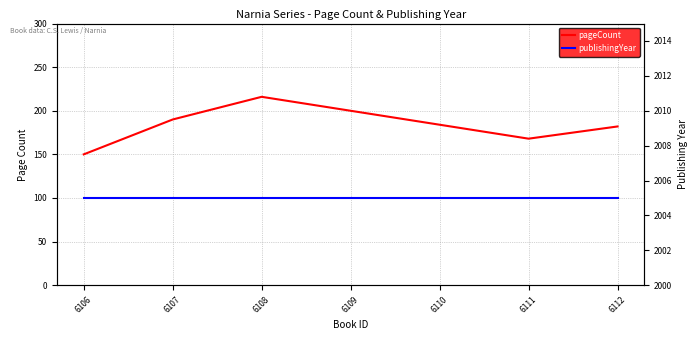

Which has a higher value, 6111 or 6107?

6107